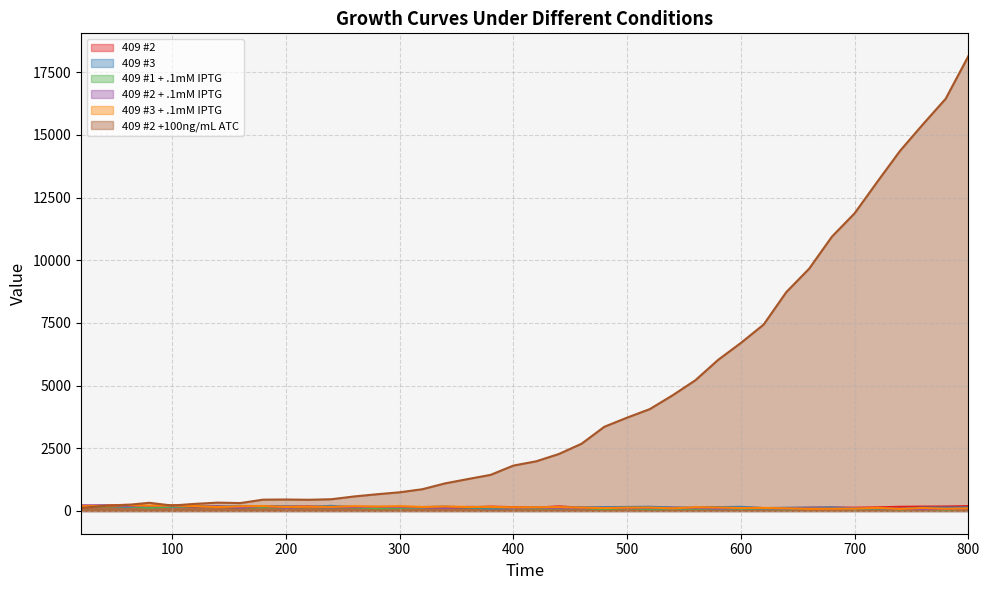

Between 440 and 660, which is larger?

440